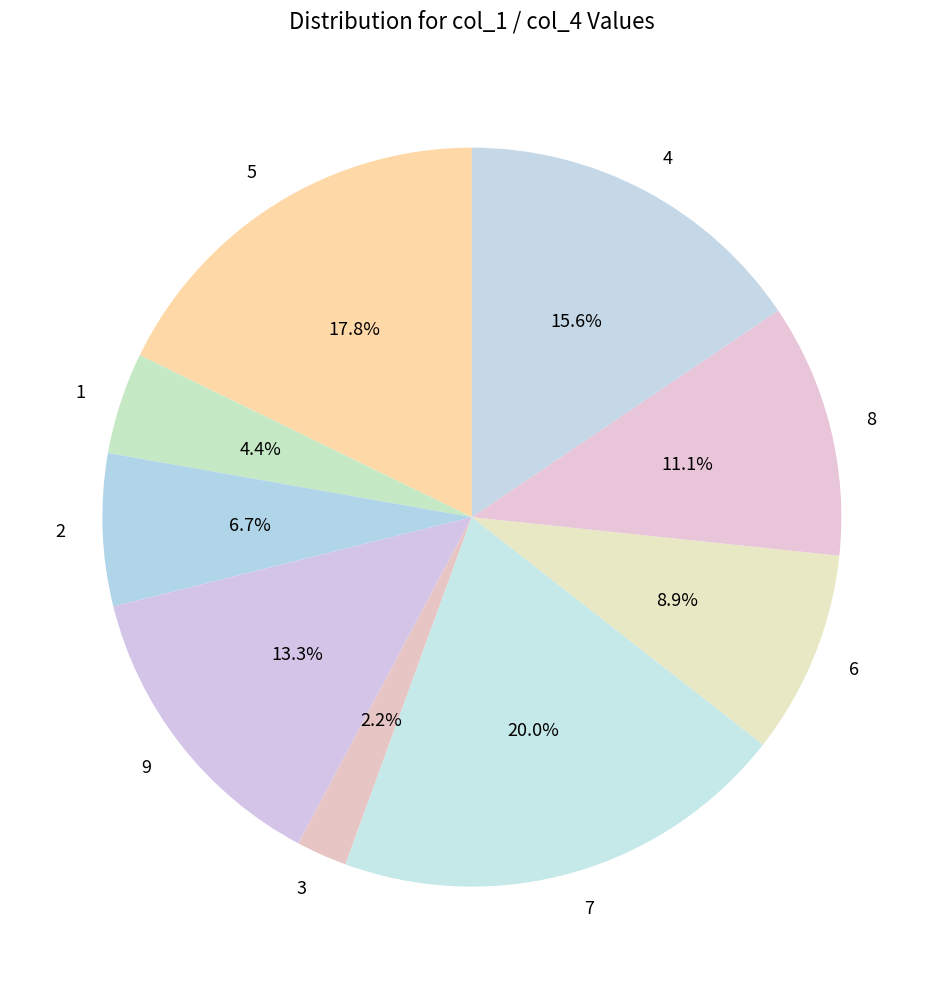

Which has a higher value, 6 or 2?

6